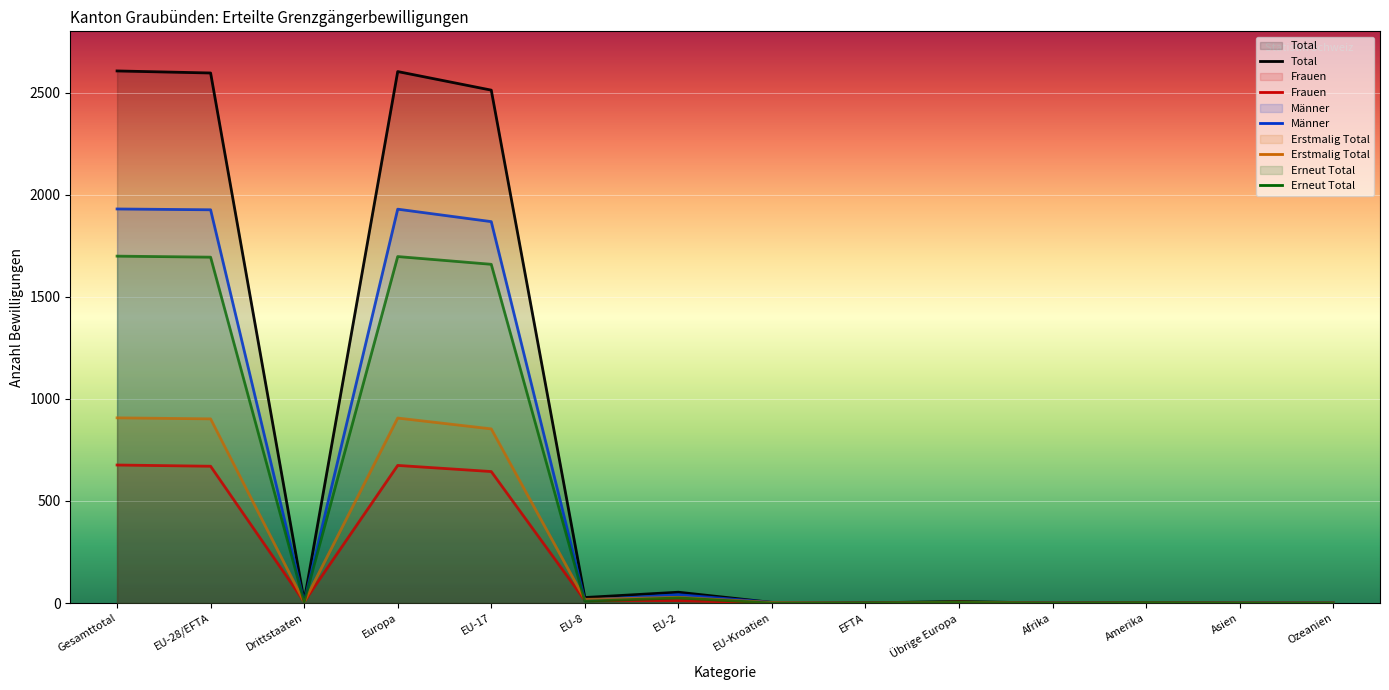

At how many categories does at least one series exceed 2371?

4